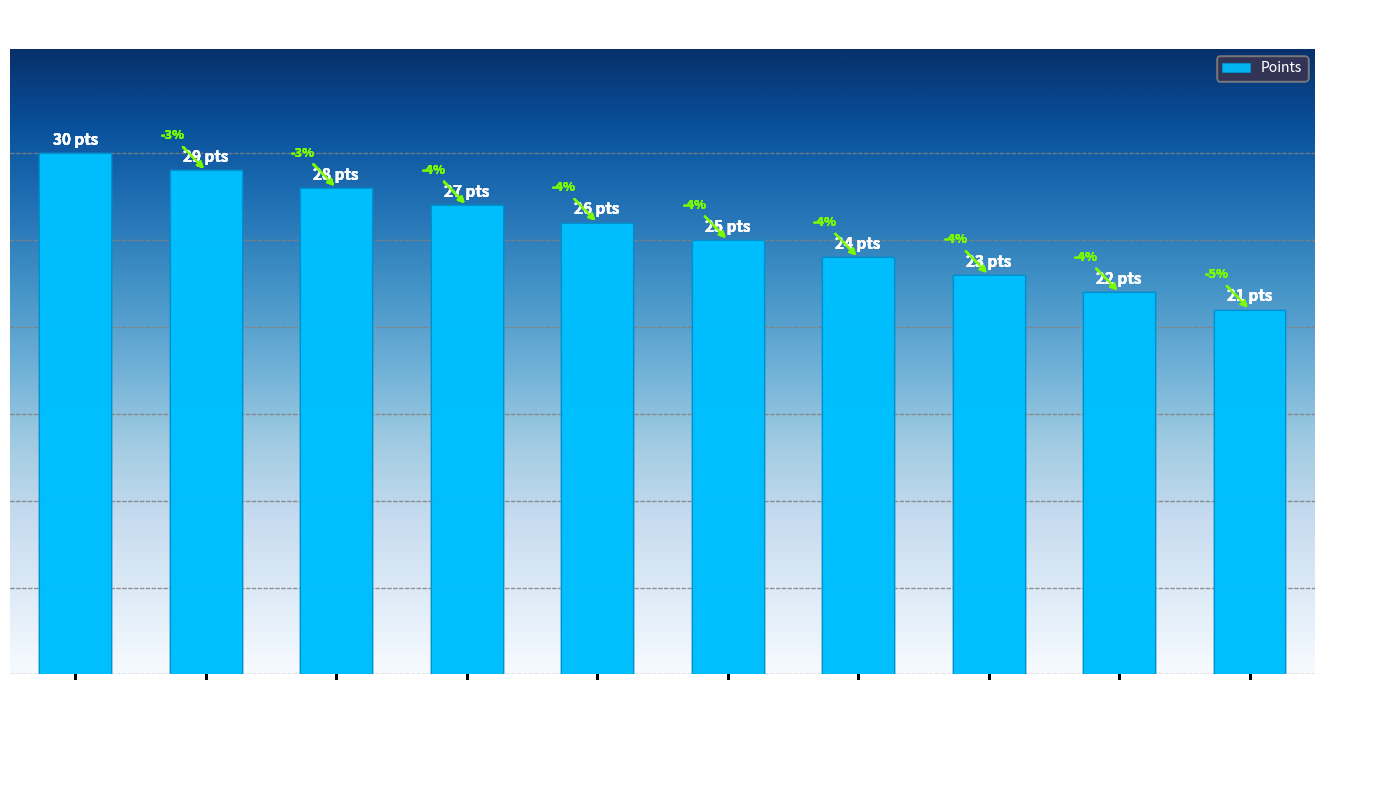

Are the bars horizontal?

No